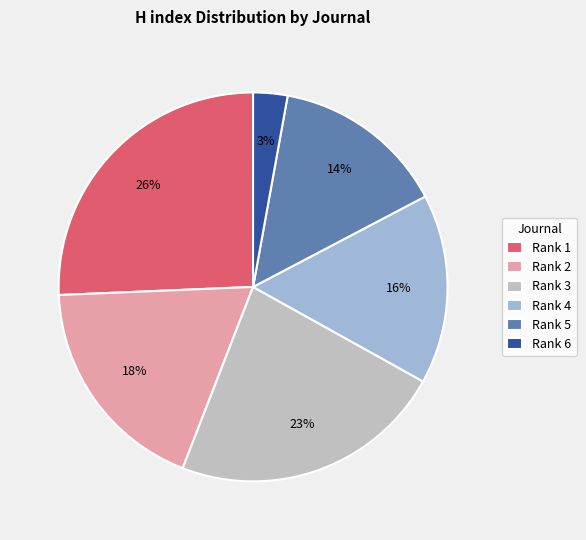

Between Rank 2 and Rank 6, which is larger?

Rank 2